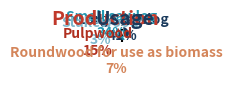

Is there any slice that represents more than half of the pie?

No